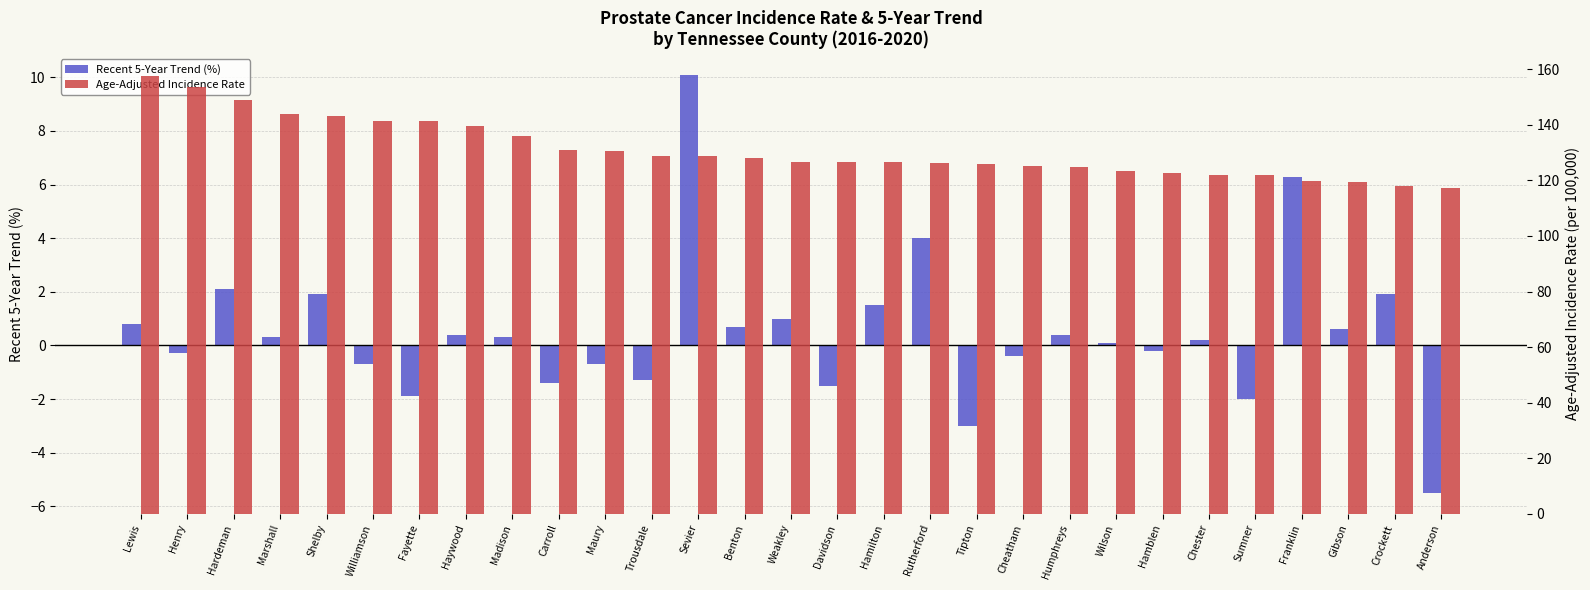

Where does the Age-Adjusted Incidence Rate series first go above 126?

Lewis